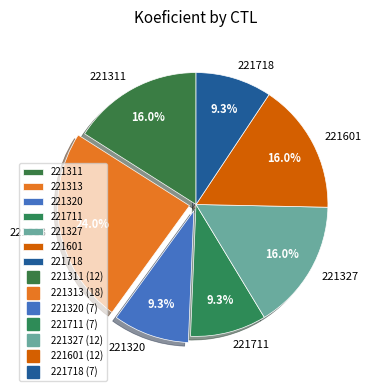

To the nearest percent, what portion does 221327 represent?

16%